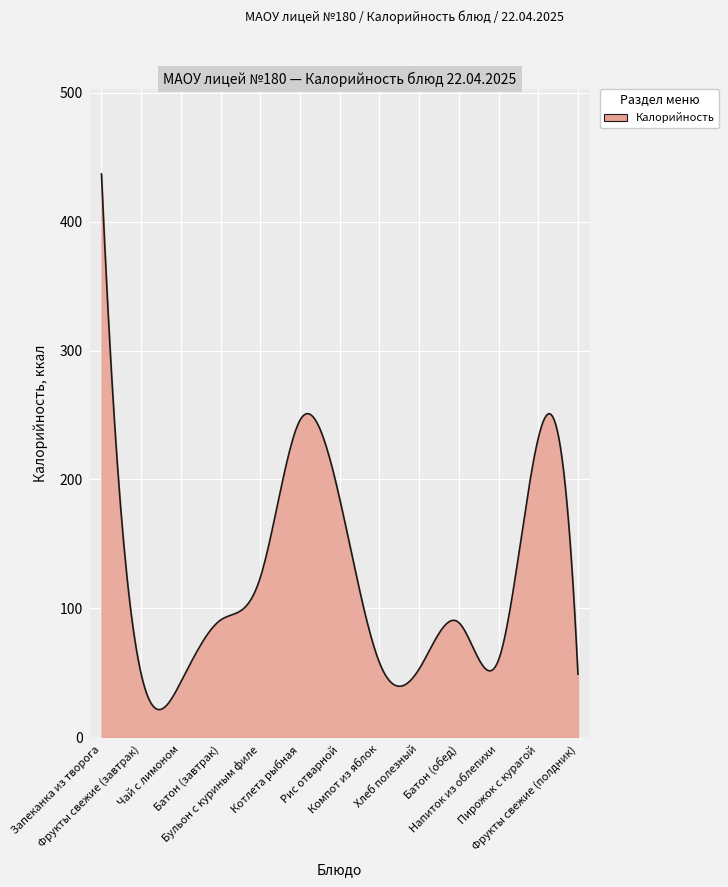

How many categories are shown in the chart?

300